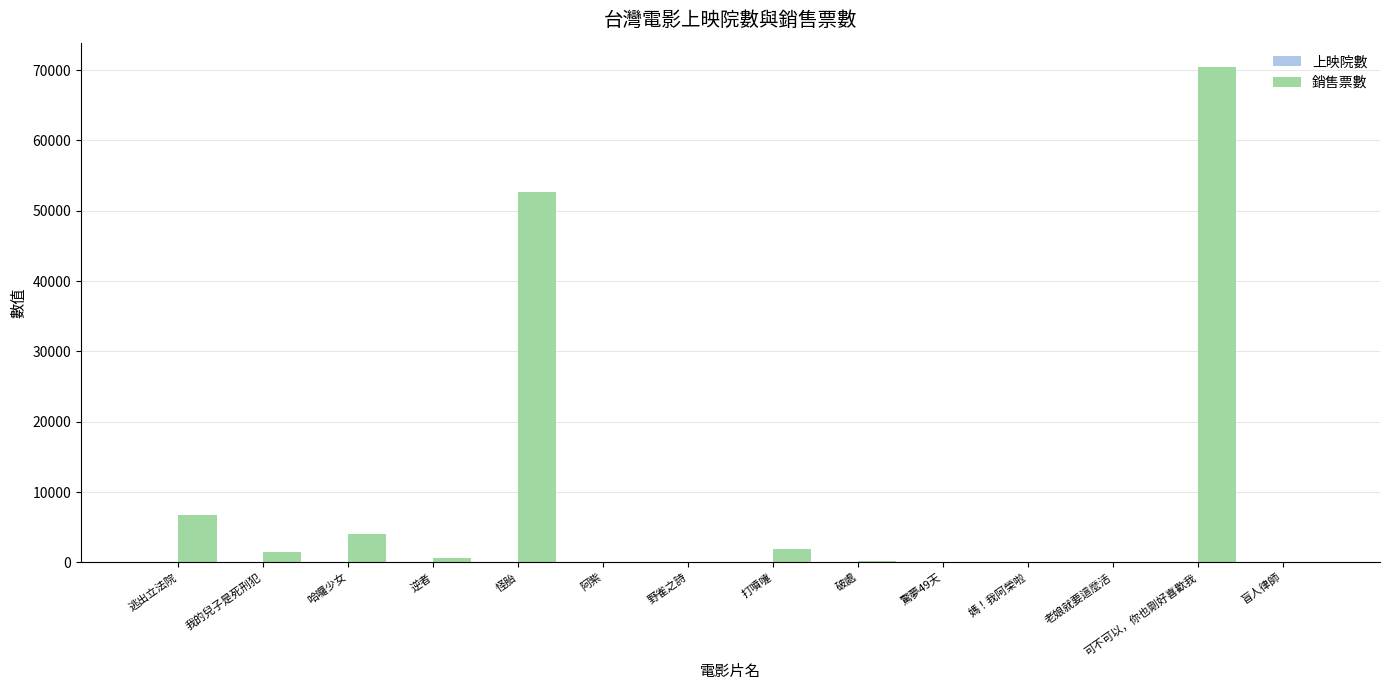

Which series changed the most between 我的兒子是死刑犯 and 媽！我阿榮啦?

銷售票數